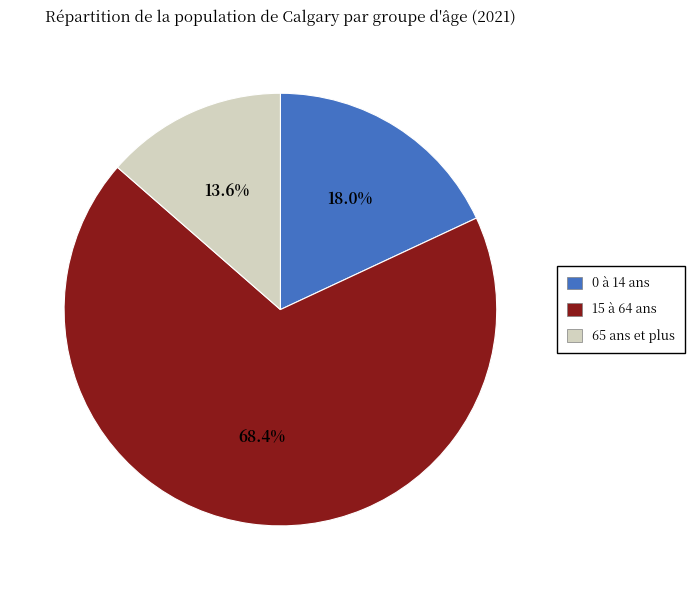

Which slice represents more than half of the pie?

15 à 64 ans